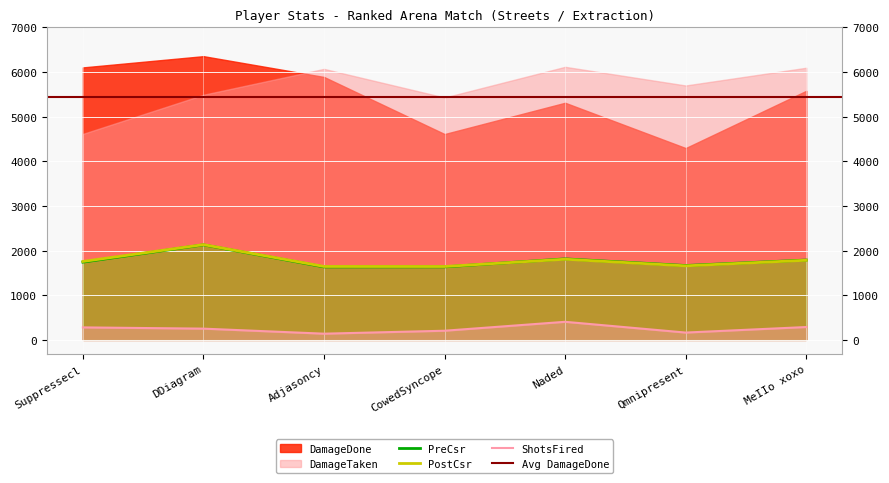

What is the sum of the PreCsr values at Qmnipresent and Suppressecl?

3408